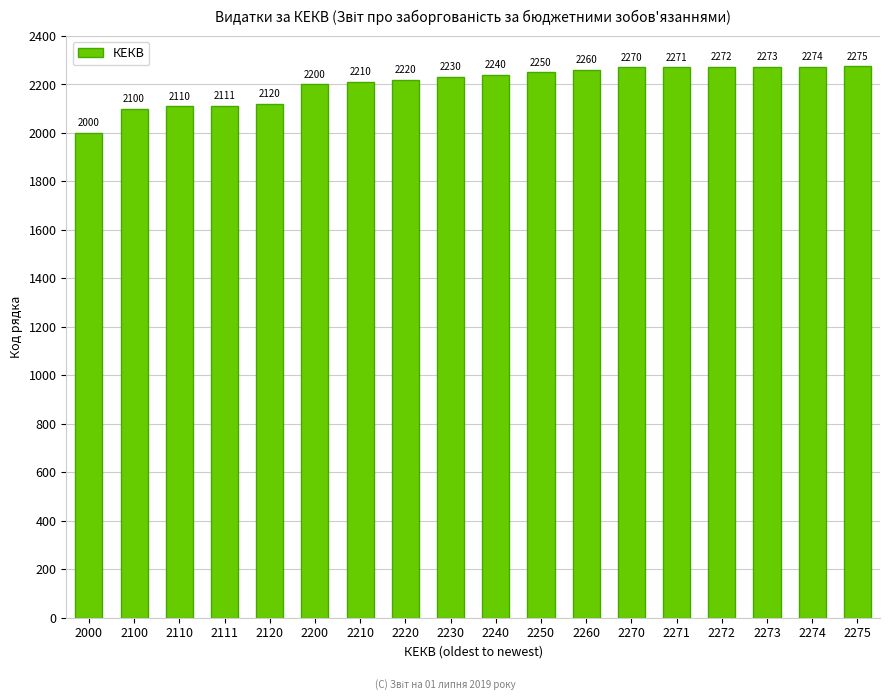

Rank the categories by value from lowest to highest.

2000, 2100, 2110, 2111, 2120, 2200, 2210, 2220, 2230, 2240, 2250, 2260, 2270, 2271, 2272, 2273, 2274, 2275